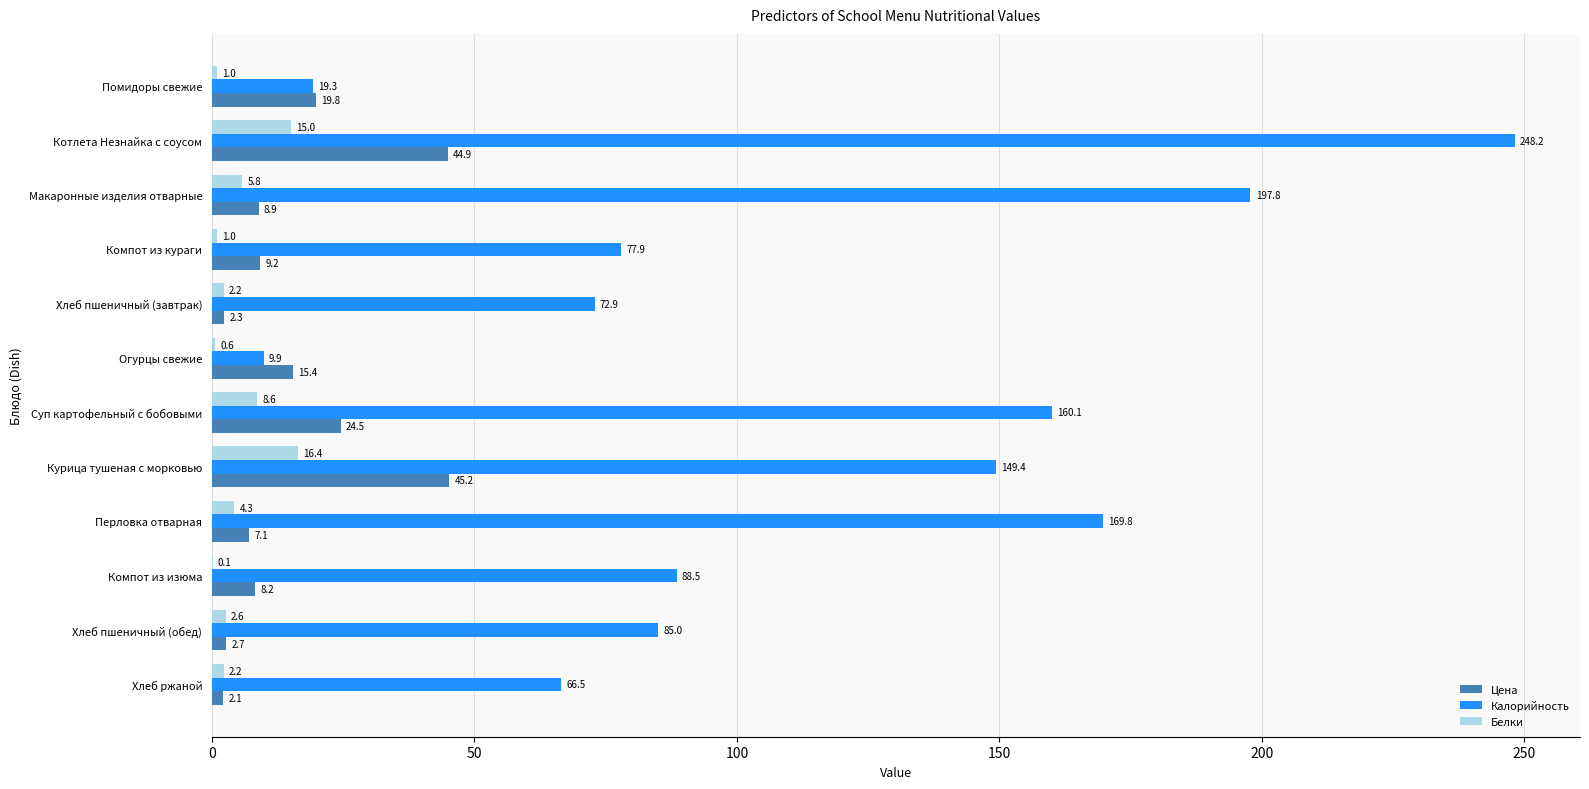

Is it true that Цена equals 45.2 at Курица тушеная с морковью?

True